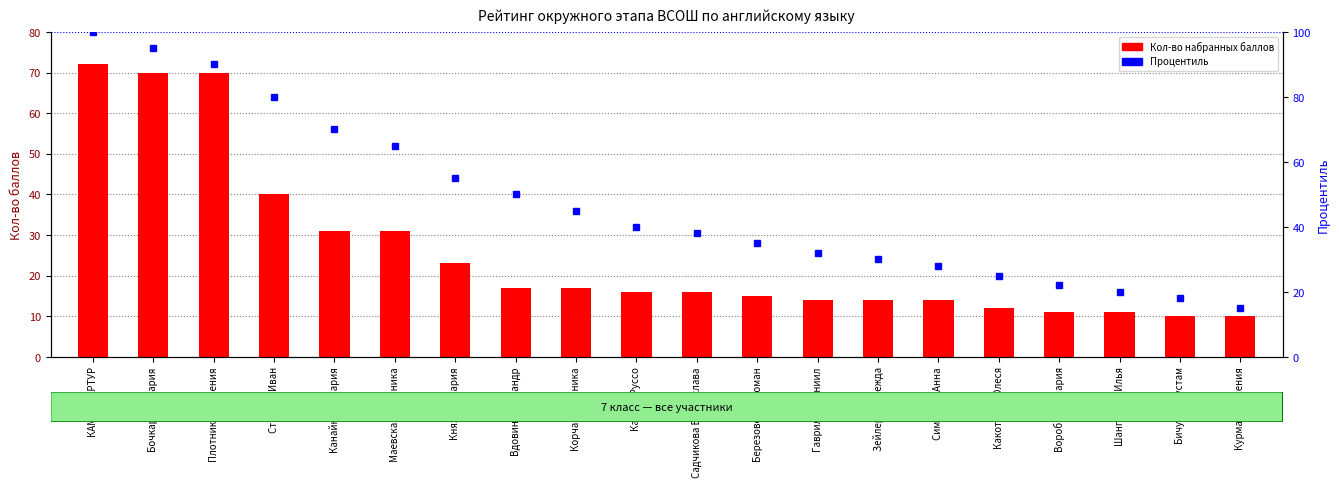

What is the minimum value for Процентиль?

15